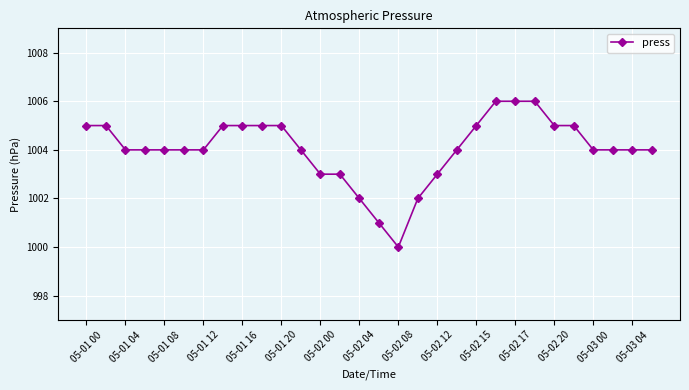

What is the smallest value displayed?

1000